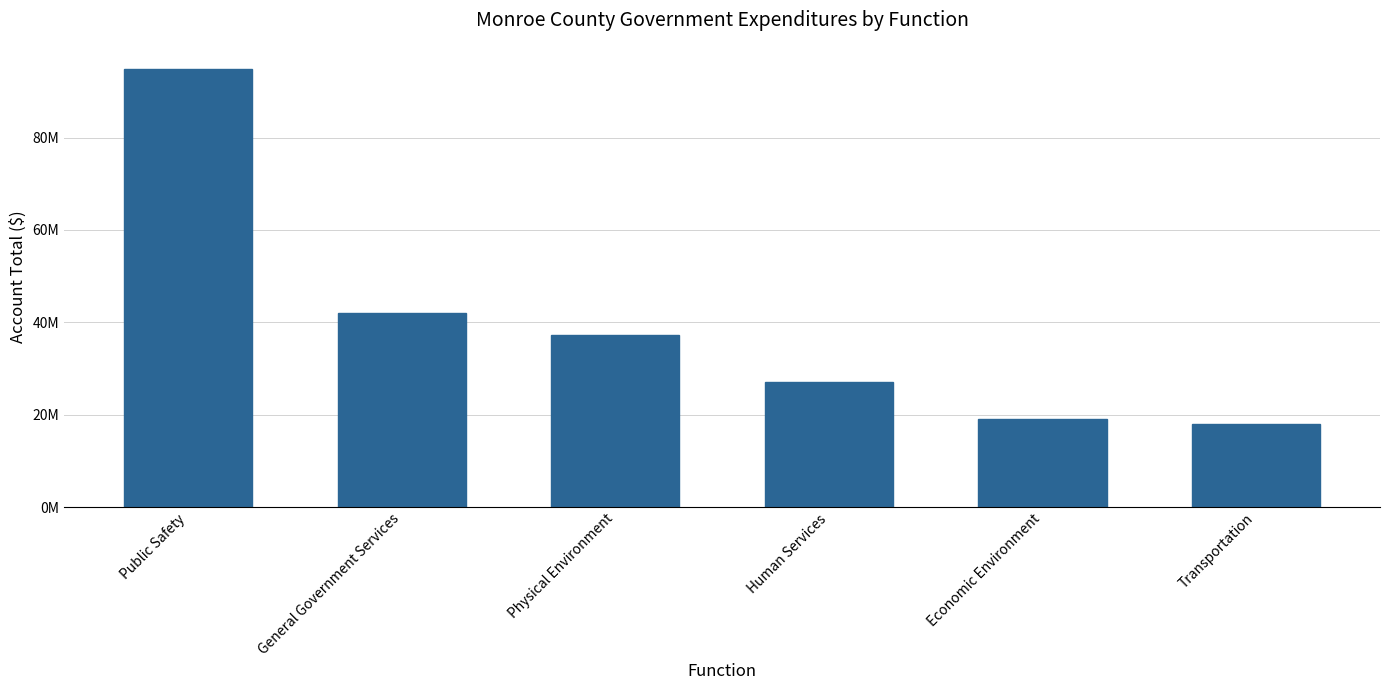

Read the value at Public Safety, to the nearest 50.

94895550